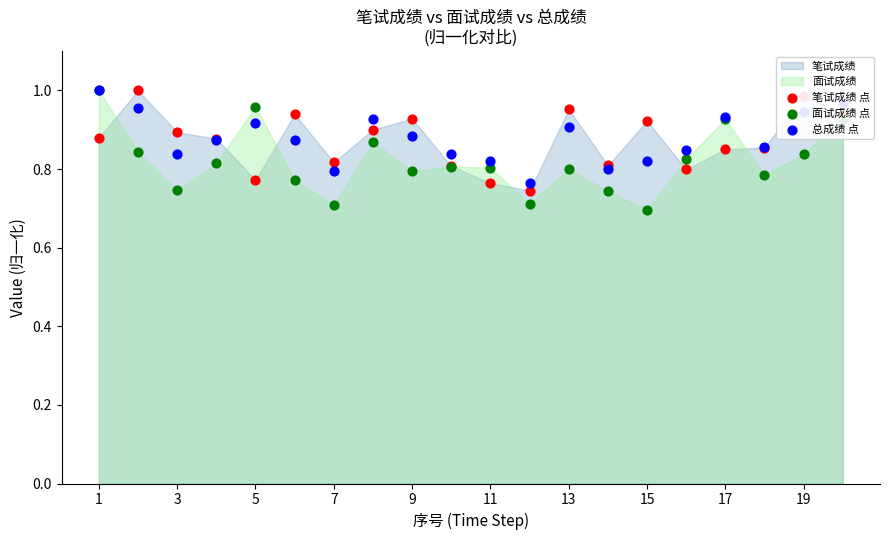

Is the value of 面试成绩 点 at 18 greater than the value of 总成绩 点 at 11?

No